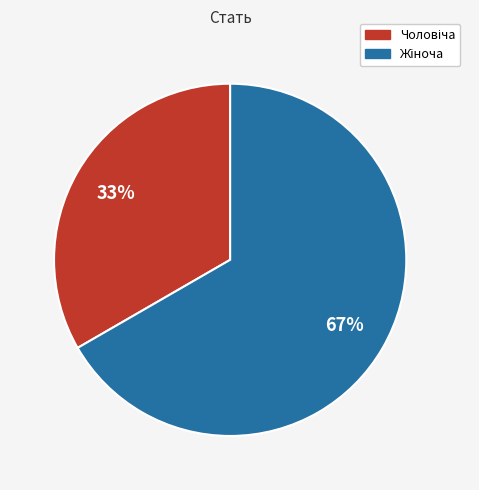

Is there any slice that represents more than half of the pie?

Yes